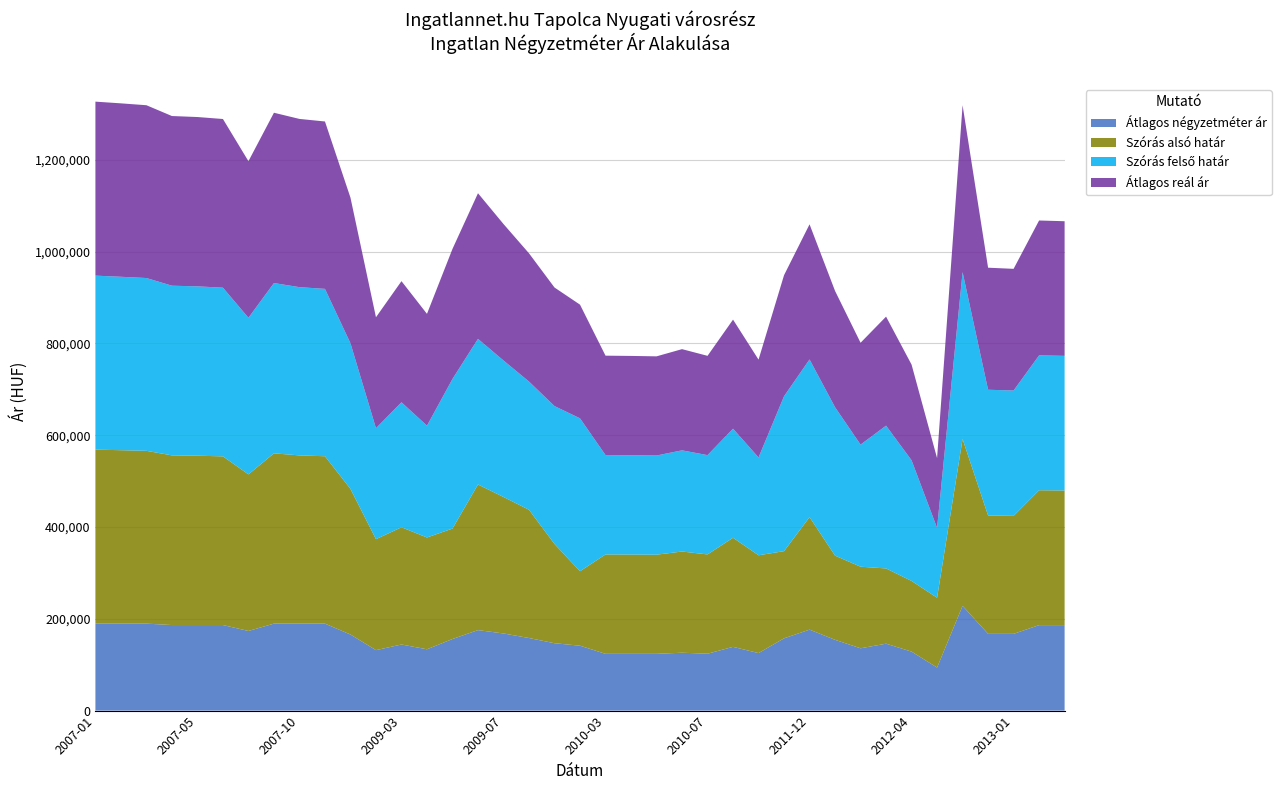

Reading left to right, transcribe all the data shown in this chart.

Átlagos négyzetméter ár: 189473	189473	189473	186403	186403	186403	173494	189473	189473	189473	165737	131699	144007	133582	155965	175347	168055	158129	146769	141405	123636	123636	123636	126121	123908	138888	125292	157439	176387	154211	135743	145776	128451	93777	228125	167188	167188	186206	186206
Szórás alsó határ: 379071	377826	376467	369641	368919	367482	341147	371005	366516	364657	317266	241747	255370	243584	240573	317265	297339	279370	216213	162206	216541	216354	216043	220449	216331	237635	213112	189942	245142	183363	177740	163937	153993	152097	363587	257916	257083	293847	293313
Szórás felső határ: 379071	377826	376467	369641	368919	367482	341147	371005	366516	364657	317266	241747	272352	243584	326013	317265	297339	279370	300435	333120	216541	216354	216043	220449	216331	237635	213112	337518	343526	323361	266018	311087	262897	152097	363587	273898	273065	293847	293313
Átlagos reál ár: 379071	377826	376467	369641	368919	367482	341147	371005	366516	364657	317266	241747	263861	243584	283293	317265	297339	279370	258324	247663	216541	216354	216043	220449	216331	237635	213112	263730	294334	253362	221879	237512	208445	152097	363587	265907	265074	293847	293313